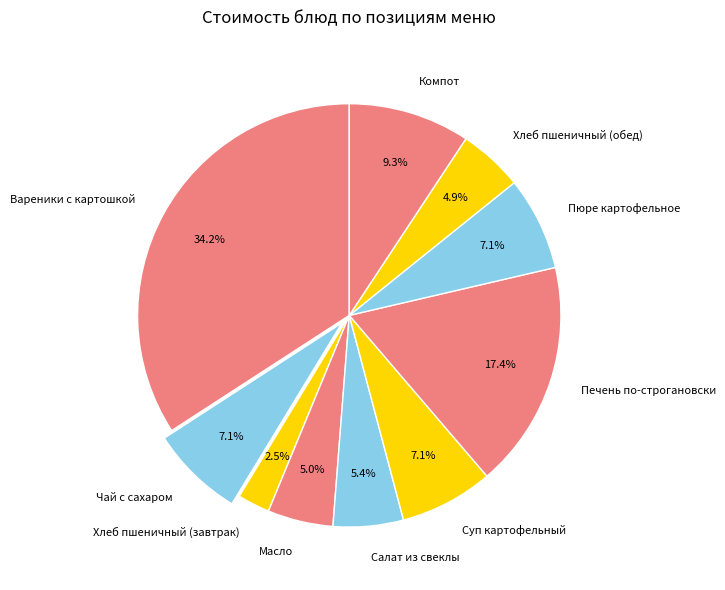

Is Масло the majority of the pie?

No